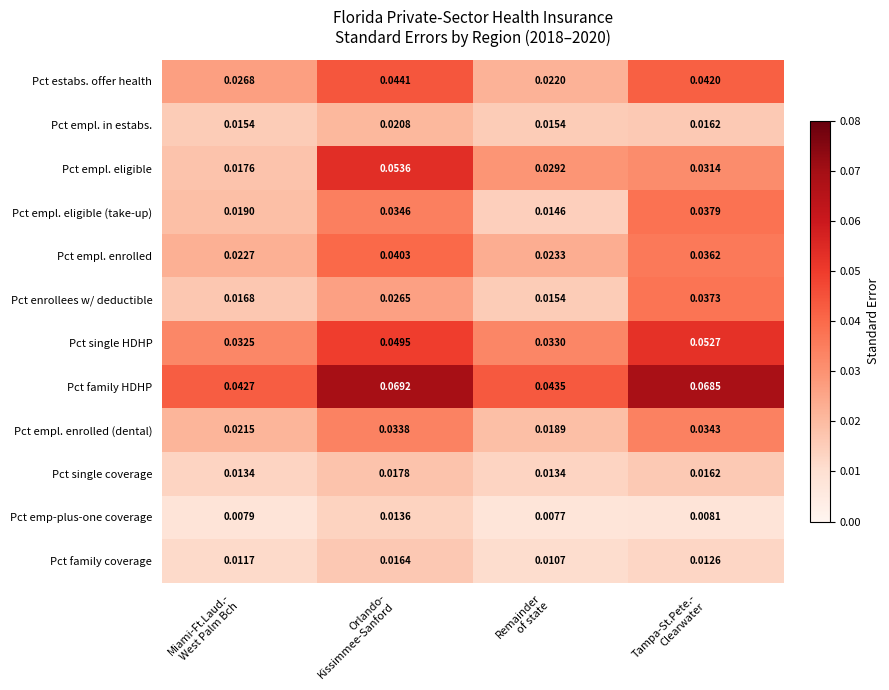

Which series has the largest range (max minus min)?

Pct empl. eligible